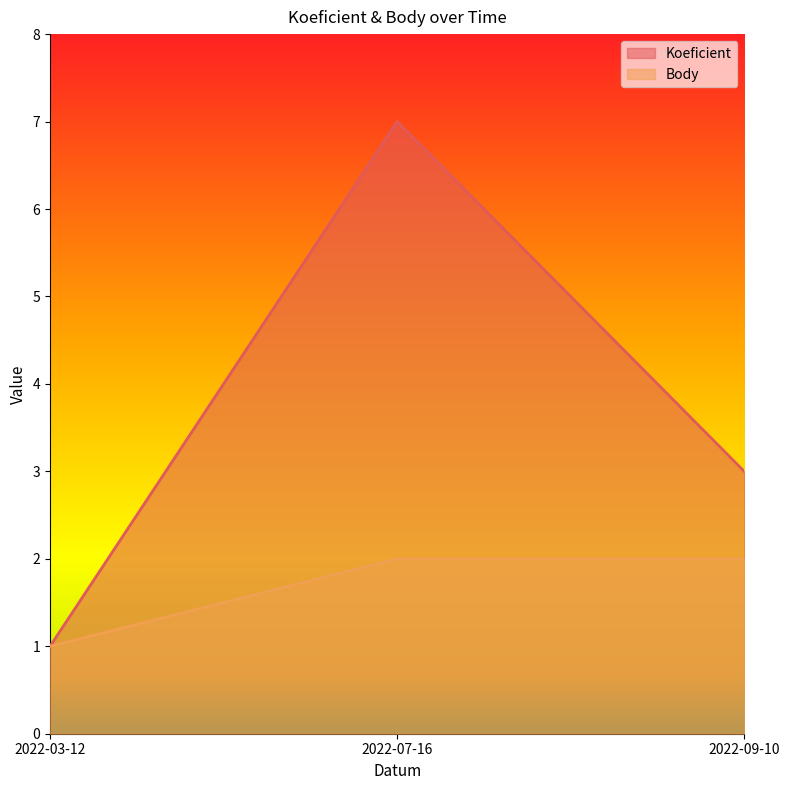

Is the value of Body at 2022-03-12 greater than the value of Koeficient at 2022-09-10?

No